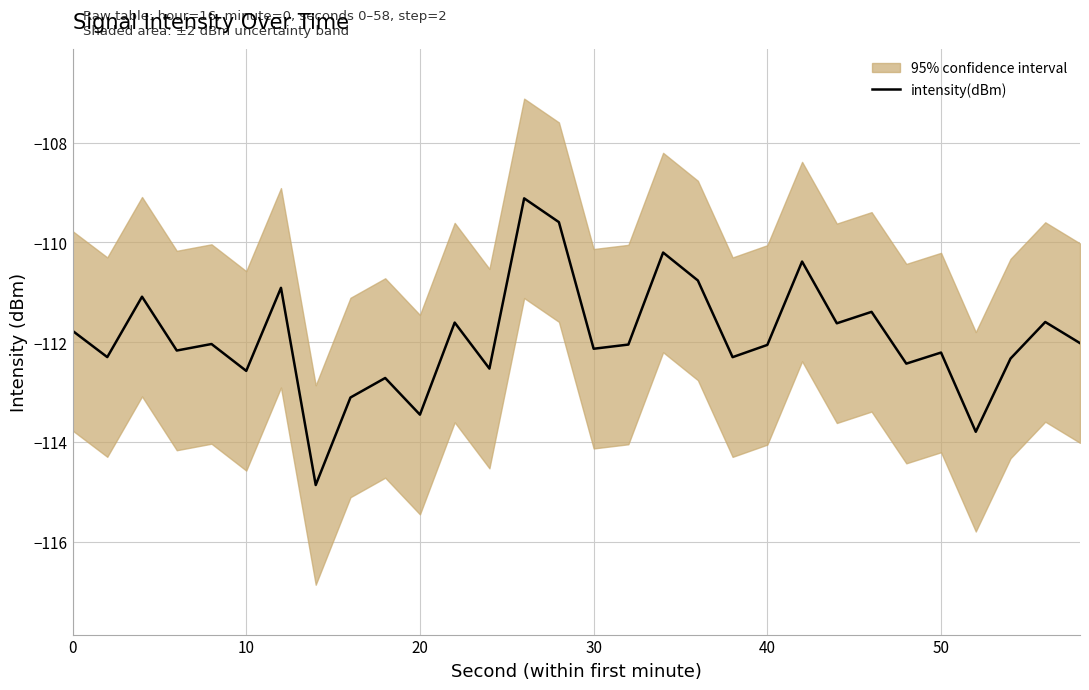

What is the lowest value of the intensity(dBm) series?

-114.9